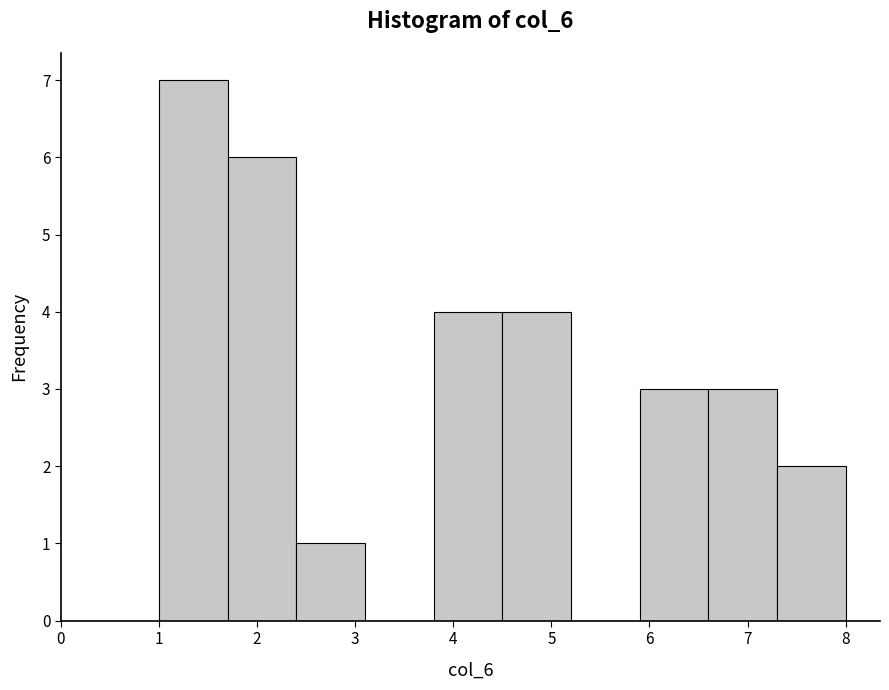

What is the height of the bar covering 4.5 to 5.2 on the x-axis? The values are not printed on the chart, so give them approximately, as read against the axis.

4